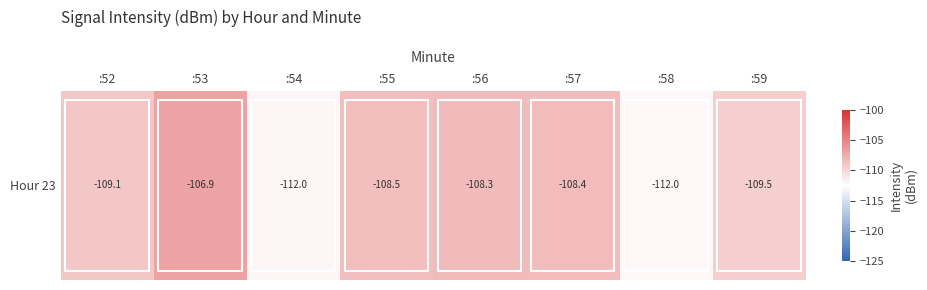

What is the change in value from :55 to :57?

+0.1